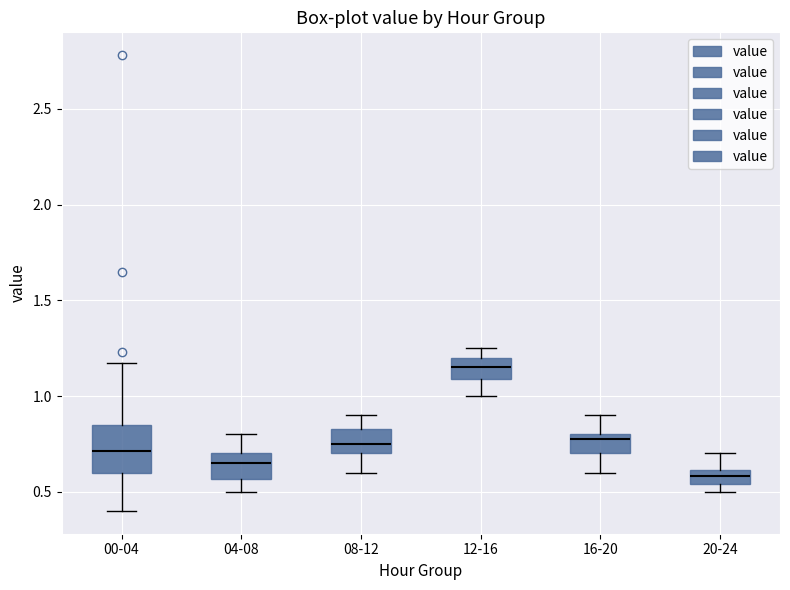

Where does the upper whisker of the box for 08-12 end on the y-axis? The values are not printed on the chart, so give them approximately, as read against the axis.

0.90